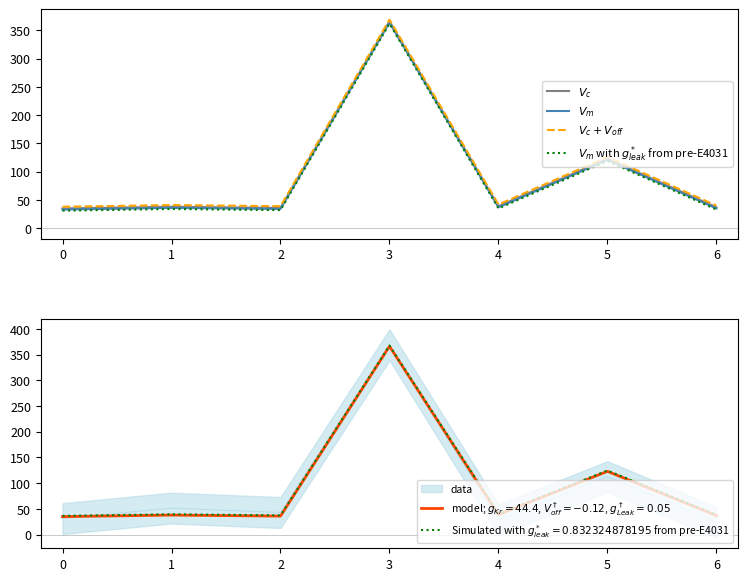

How many lines are shown in the chart?

4